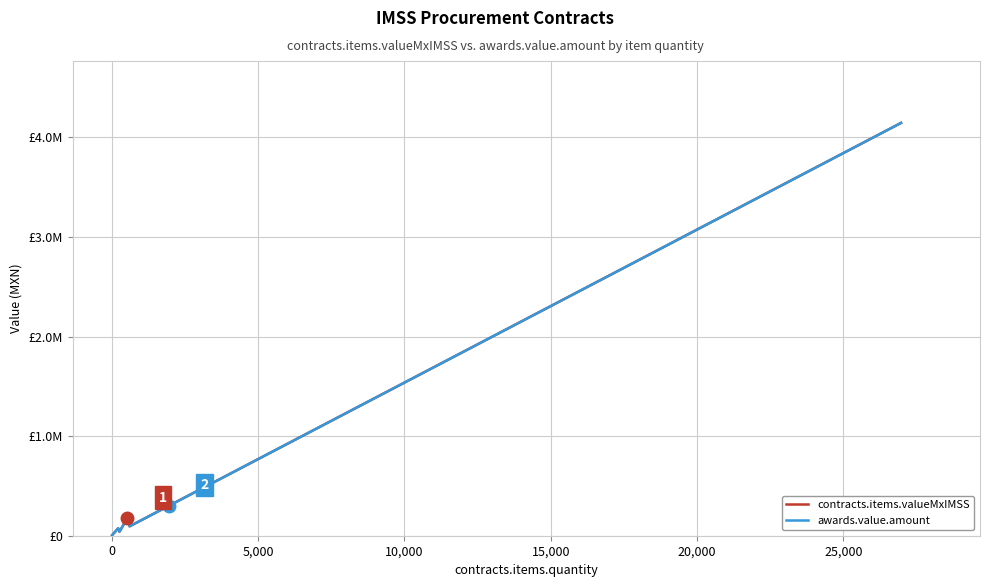

What is the difference between the maximum and minimum values in the contracts.items.valueMxIMSS series?

4139187.6